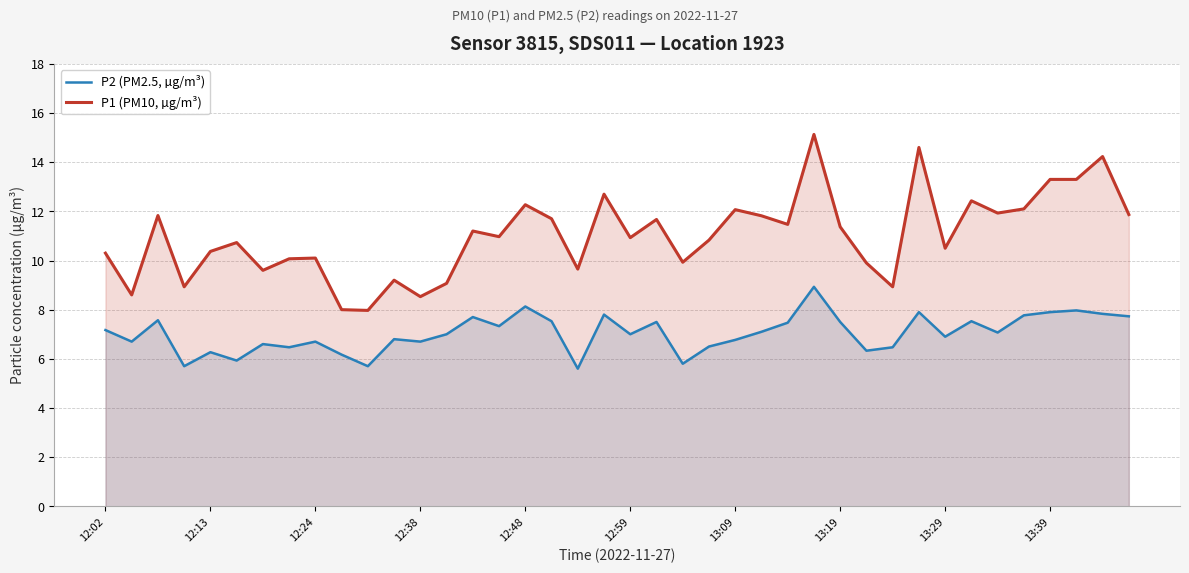

What is the minimum value for P2 (PM2.5, µg/m³)?

5.6